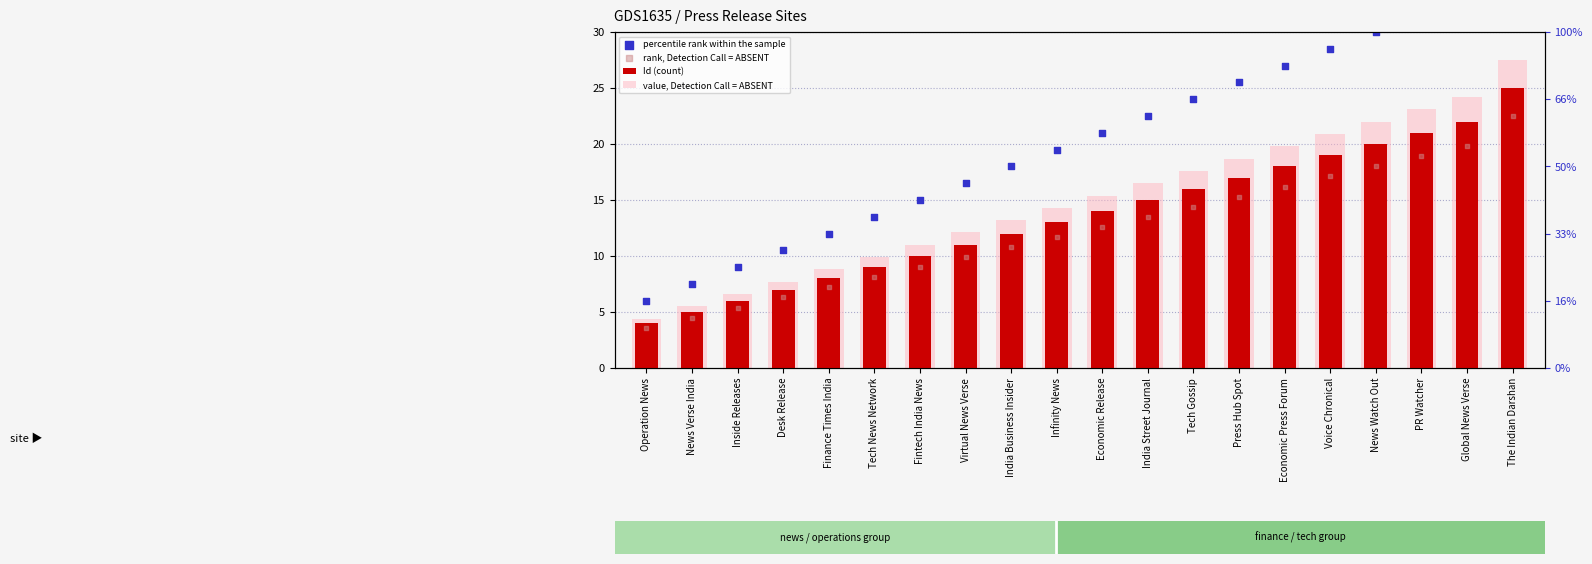

Which series has the widest spread of Y values?

percentile rank within the sample